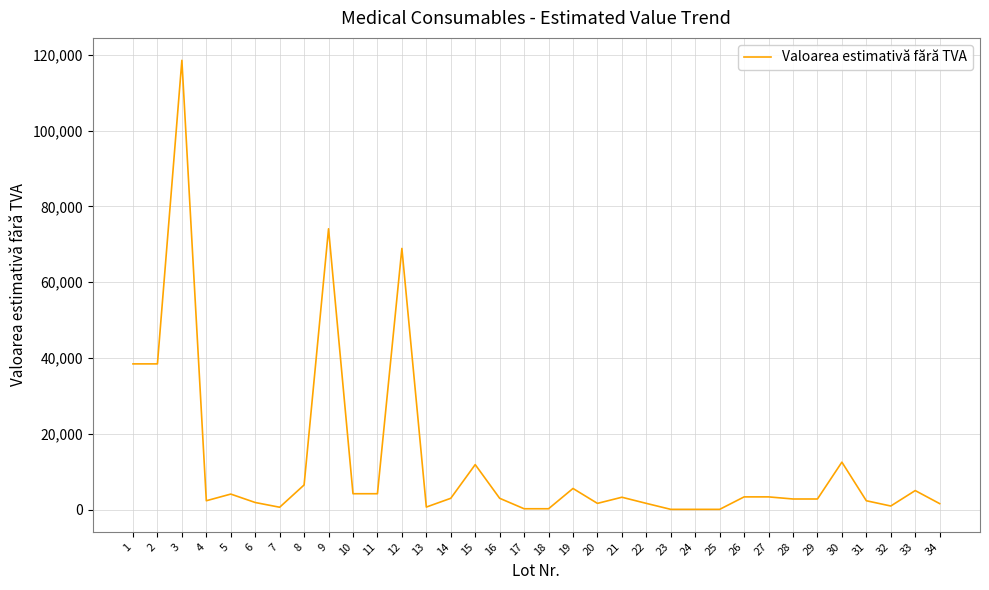

What is the difference between the second highest and second lowest values?

74032.4